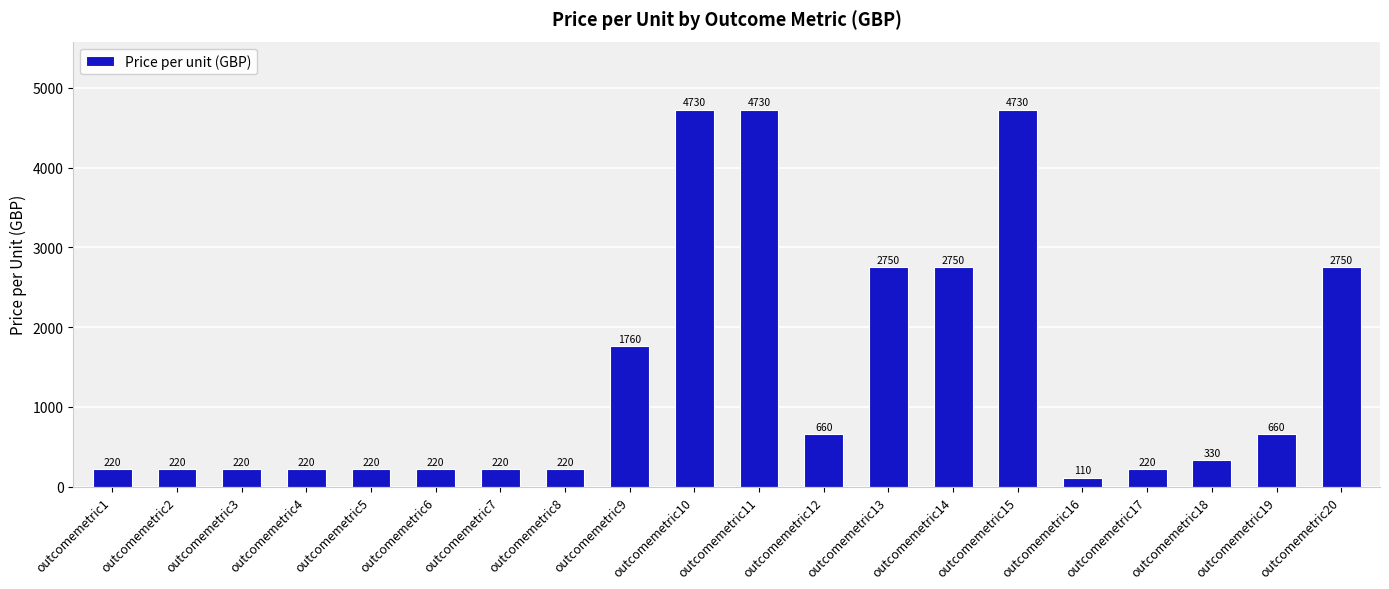

Which category has the lowest value across all series?

outcomemetric16